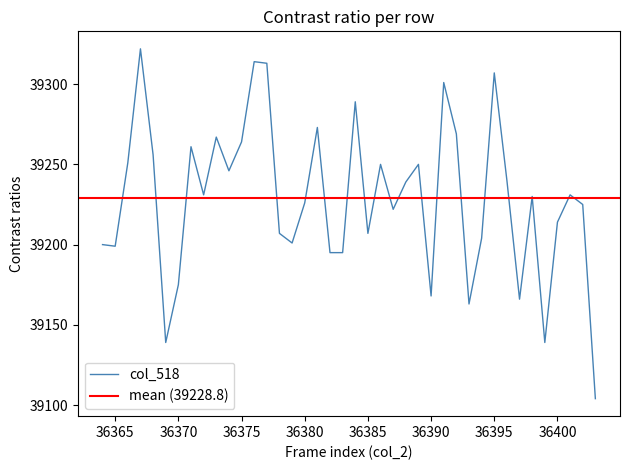

How many distinct data groups are displayed?

1